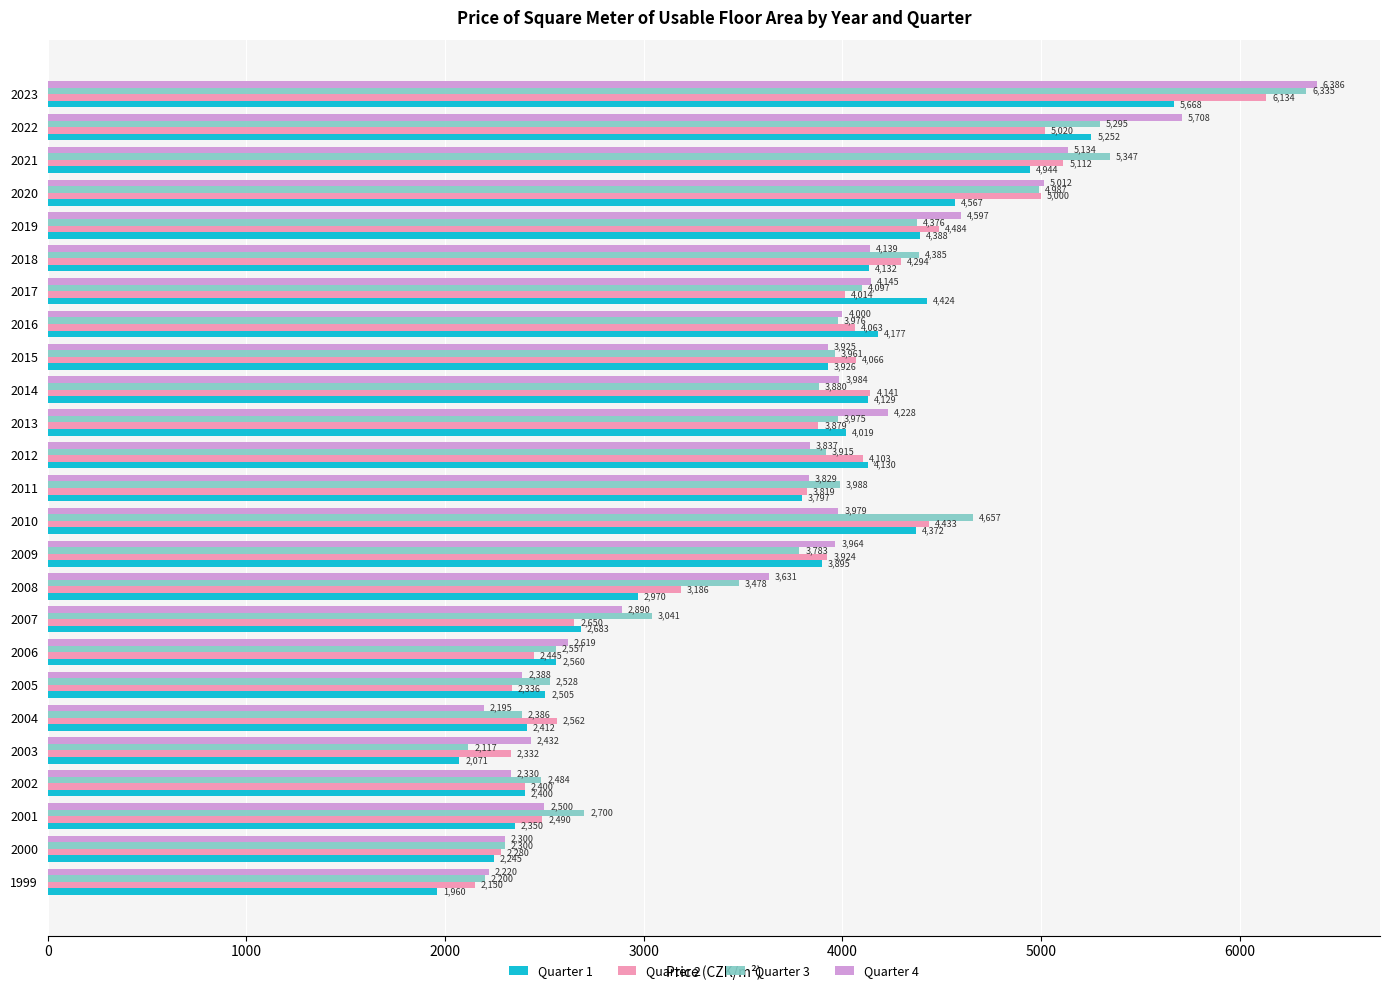

Which series has the largest total across all categories?

Quarter 3